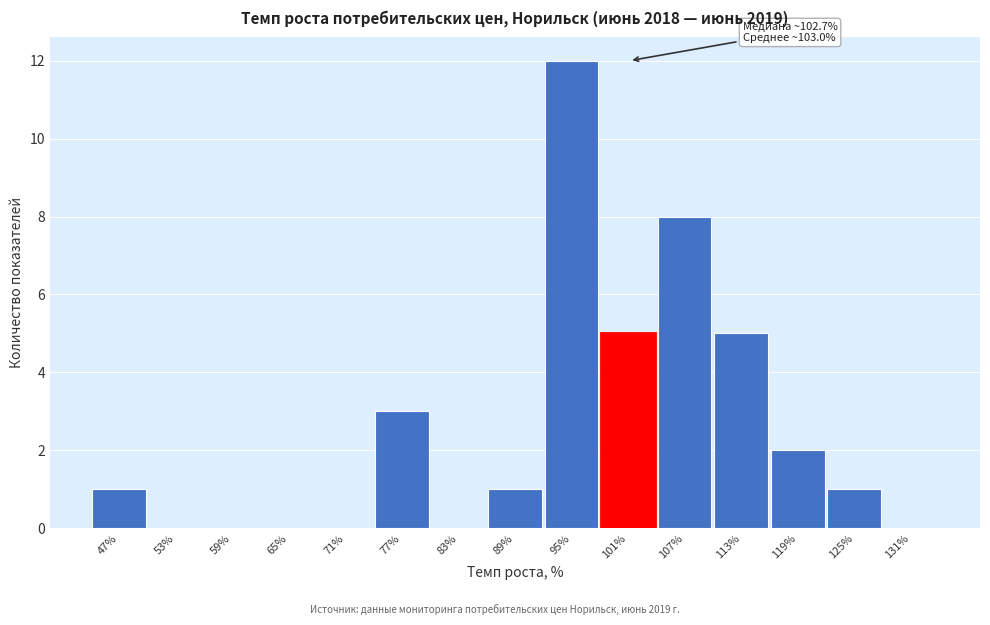

Reading left to right, list all the values displayed in this chart.

47%=1	53%=0	59%=0	65%=0	71%=0	77%=3	83%=0	89%=1	95%=12	101%=5	107%=8	113%=5	119%=2	125%=1	131%=0